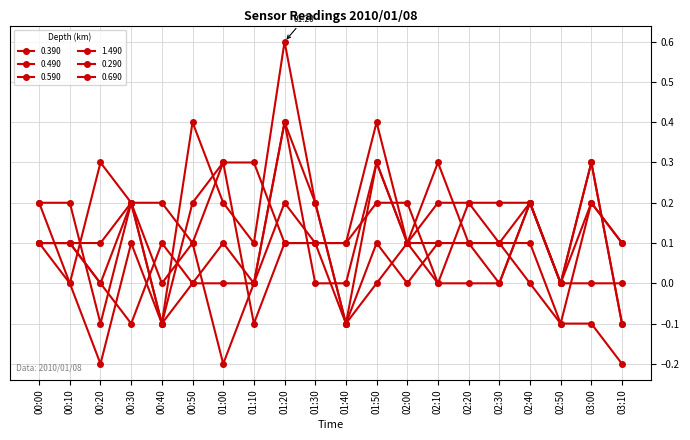

How many lines are shown in the chart?

6